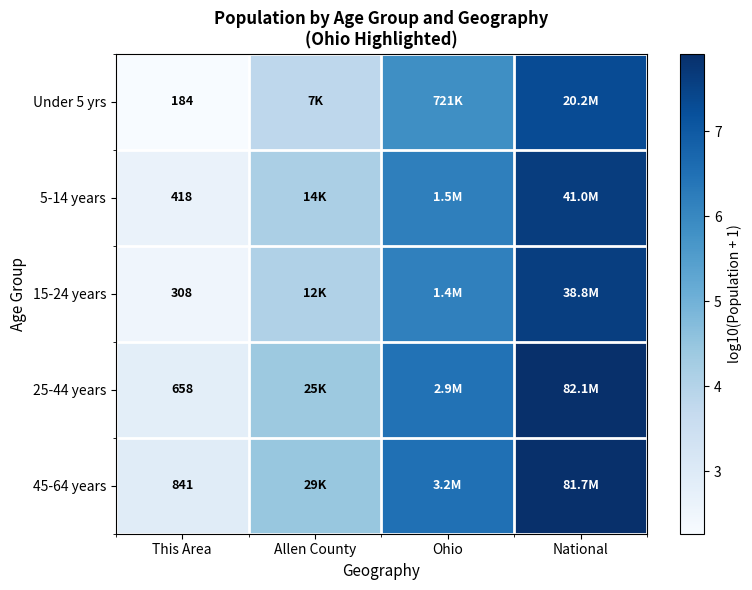

At how many categories does at least one series exceed 6?

2